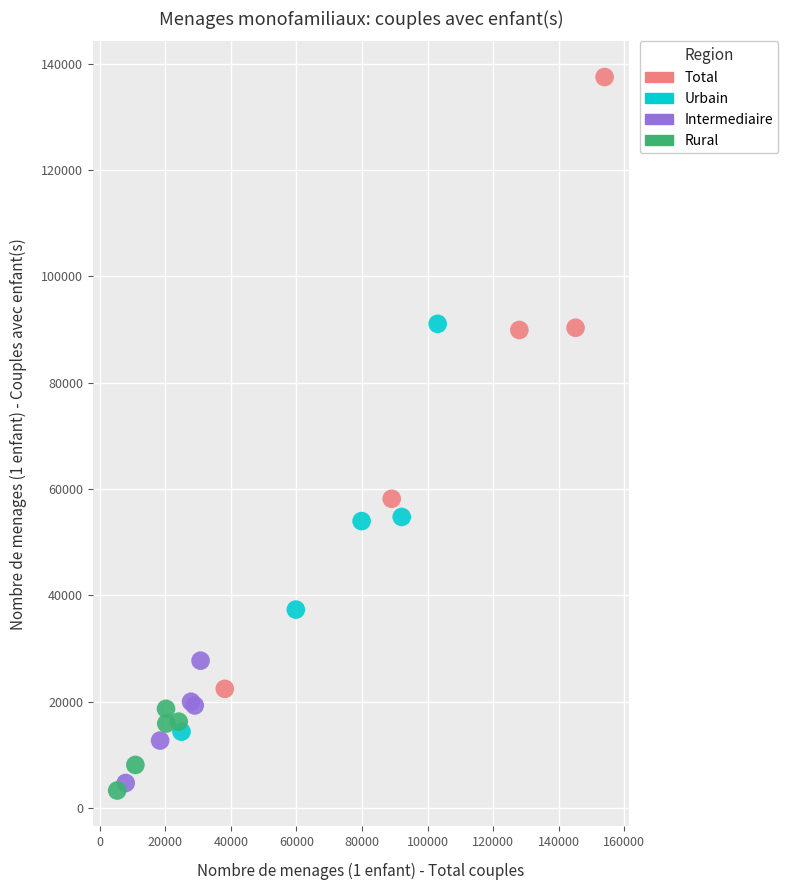

Which series has the widest spread of Y values?

Total